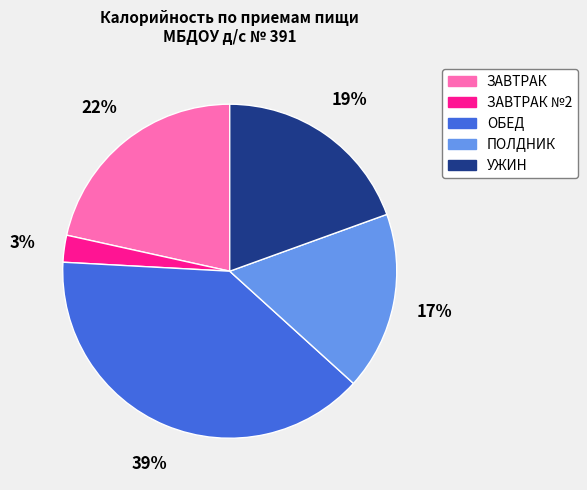

To the nearest percent, what is the average slice percentage?

20%